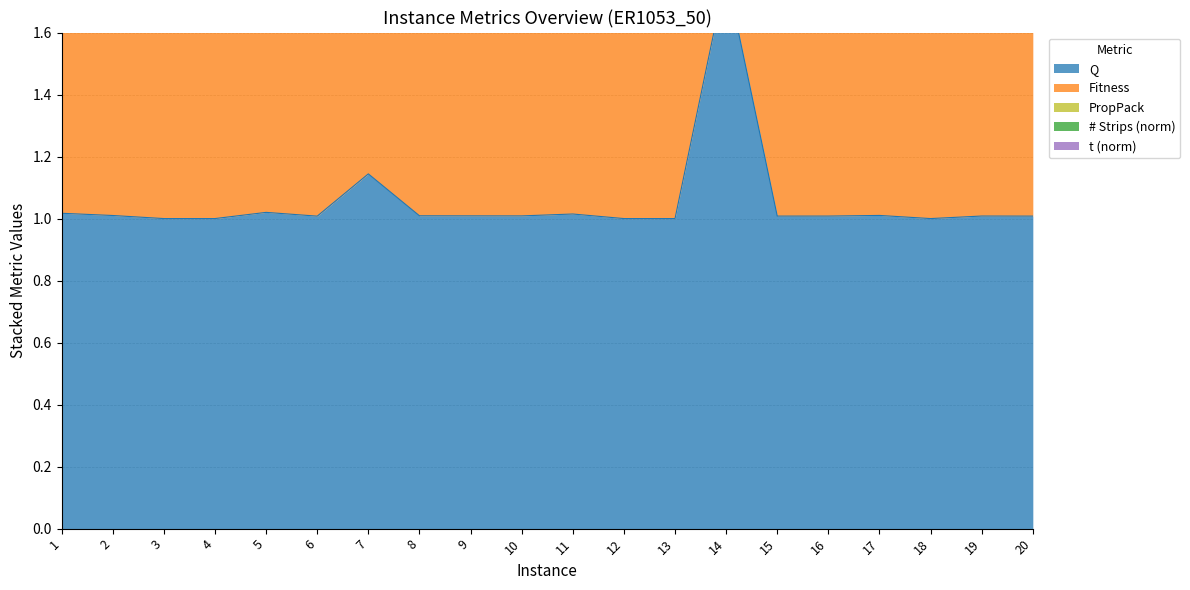

Reading right to left, transcribe all the data shown in this chart.

Q: 20=1.0	19=1.0	18=1.0	17=1.0	16=1.0	15=1.0	14=1.8	13=1.0	12=1.0	11=1.0	10=1.0	9=1.0	8=1.0	7=1.1	6=1.0	5=1.0	4=1.0	3=1.0	2=1.0	1=1.0
Fitness: 20=1.0	19=1.0	18=1.0	17=1.0	16=1.0	15=1.0	14=0.5	13=1.0	12=1.0	11=1.0	10=1.0	9=1.0	8=1.0	7=0.8	6=1.0	5=1.0	4=1.0	3=1.0	2=1.0	1=1.0
PropPack: 20=0.1	19=0.4	18=0.2	17=0.5	16=0.3	15=0.8	14=0.2	13=0.7	12=0.1	11=0.4	10=0.2	9=0.5	8=0.4	7=0.2	6=0.5	5=0.3	4=0.5	3=0.2	2=0.5	1=0.2
# Strips (norm): 20=0.1	19=0.1	18=0.1	17=0.1	16=0.1	15=0.1	14=0.2	13=0.1	12=0.1	11=0.1	10=0.1	9=0.1	8=0.1	7=0.1	6=0.1	5=0.1	4=0.1	3=0.1	2=0.1	1=0.1
t (norm): 20=0.1	19=0.1	18=0.1	17=0.1	16=0.1	15=0.1	14=0.1	13=0.1	12=0.1	11=0.1	10=0.1	9=0.1	8=0.1	7=0.1	6=0.1	5=0.1	4=0.1	3=0.1	2=0.1	1=0.1